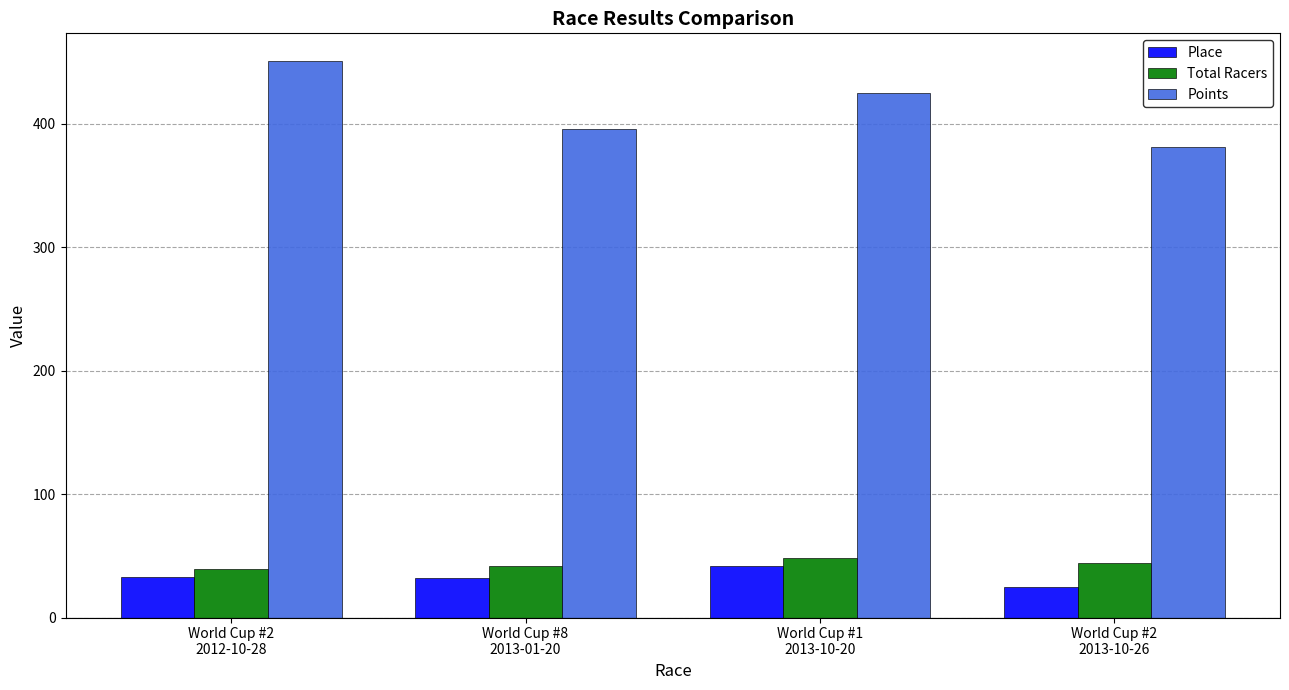

How many groups of bars are there?

4